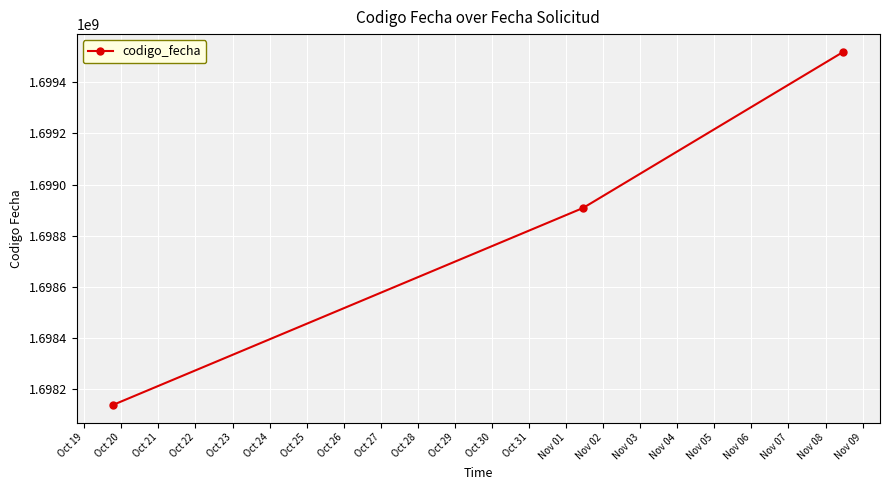

What is the value of the 1st point from the left?

1698138367